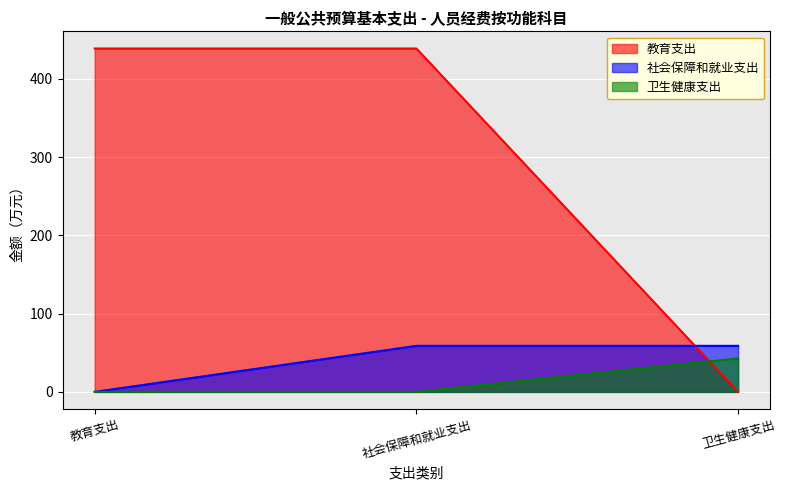

Reading left to right, extract all data points from this chart.

教育支出: 438.6	438.6	0.0
社会保障和就业支出: 0.0	58.8	58.8
卫生健康支出: 0.0	0.0	42.8